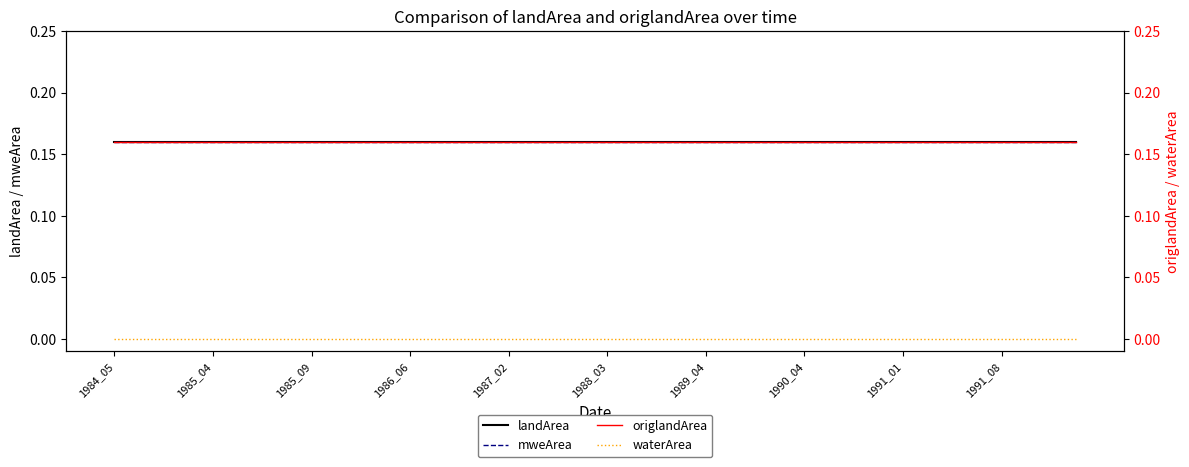

What position from the right is 1990_04?

33